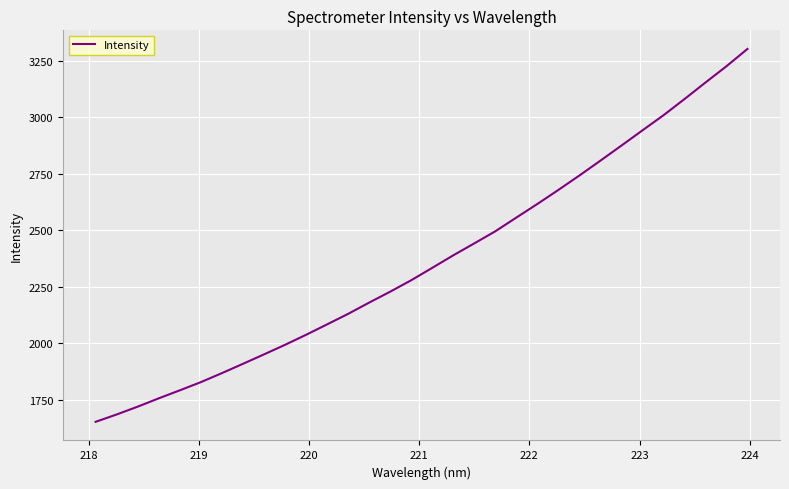

What is the smallest value displayed?

1651.5